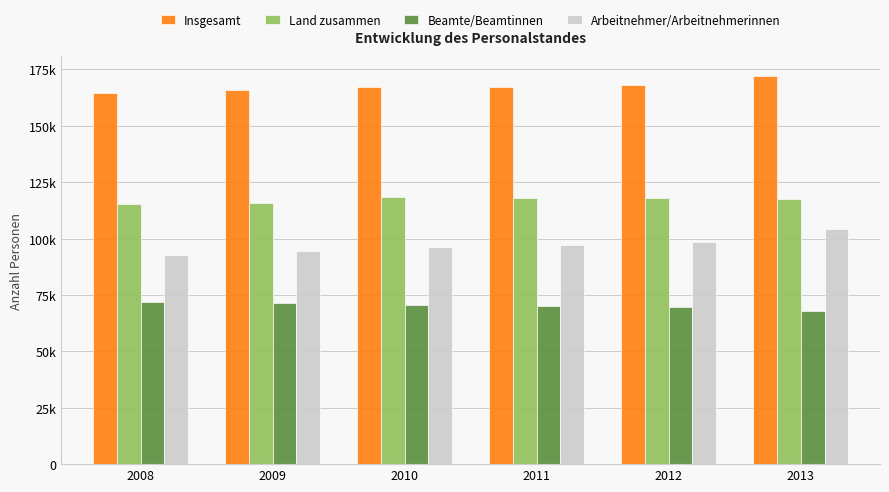

What is the approximate value of Insgesamt at 2012?

168045